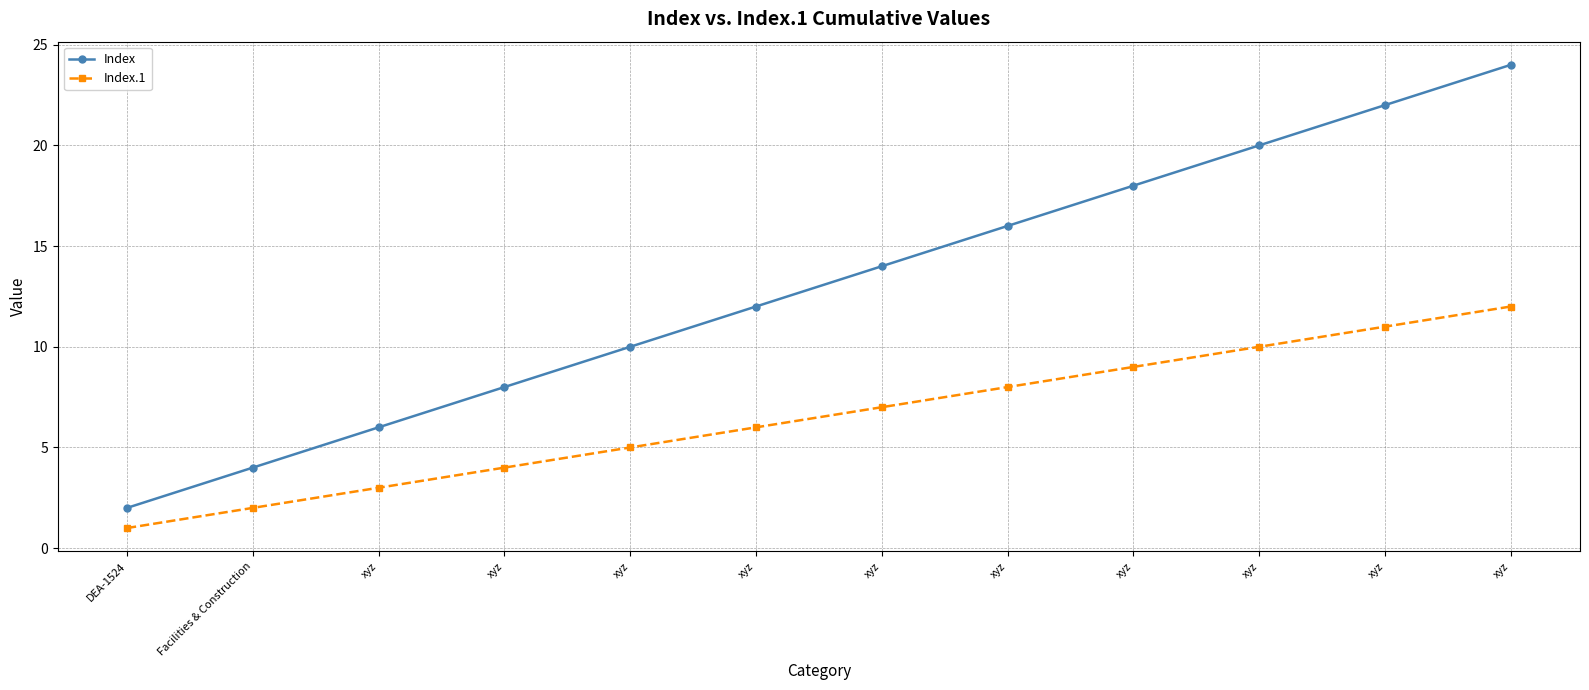

The Index series shows 39 at xyz. True or false?

False